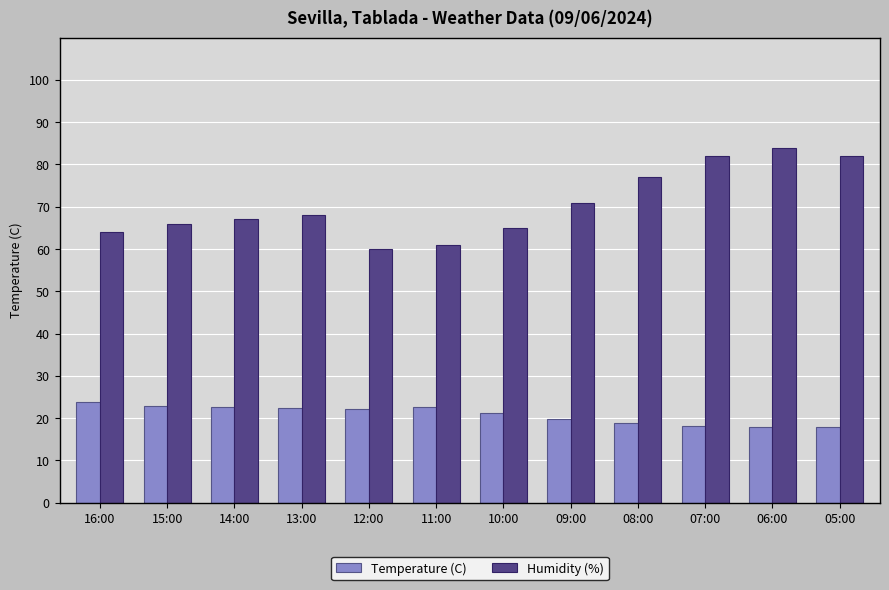

What is the approximate value of Humidity (%) at 10:00?

65.0